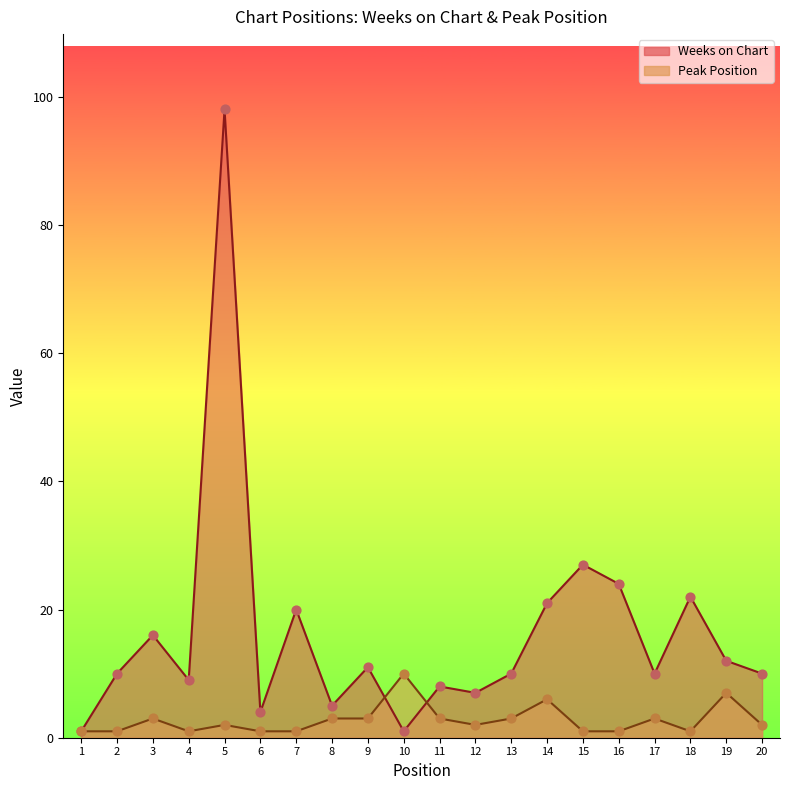

At which category is the sum across all series the highest?

5